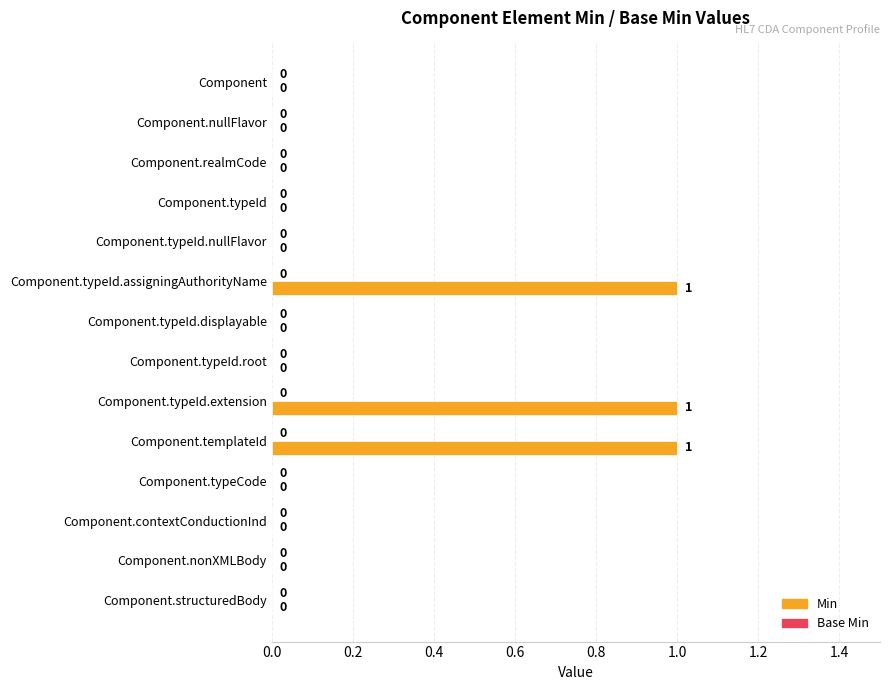

What is the sum of all values?

3